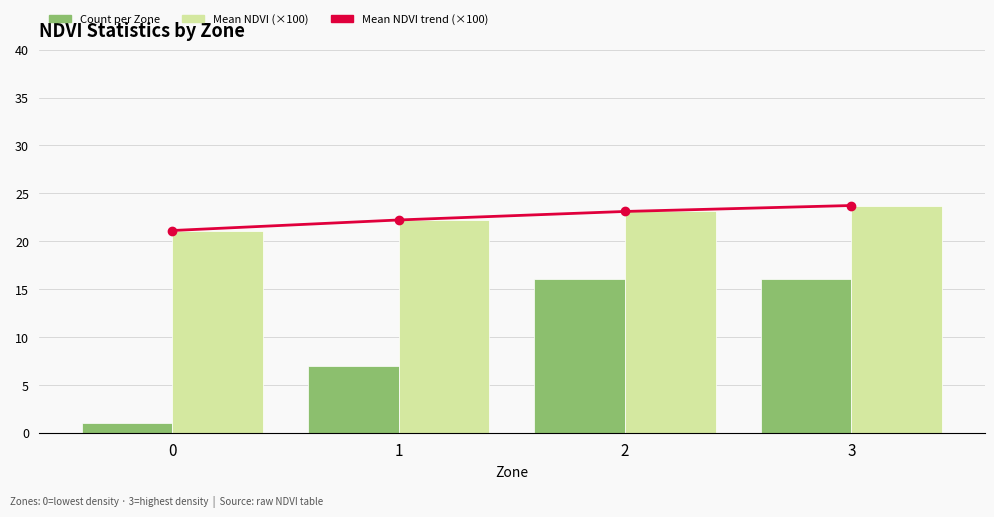

What is the value of the Count per Zone bar at the 3rd from the left?

16.0